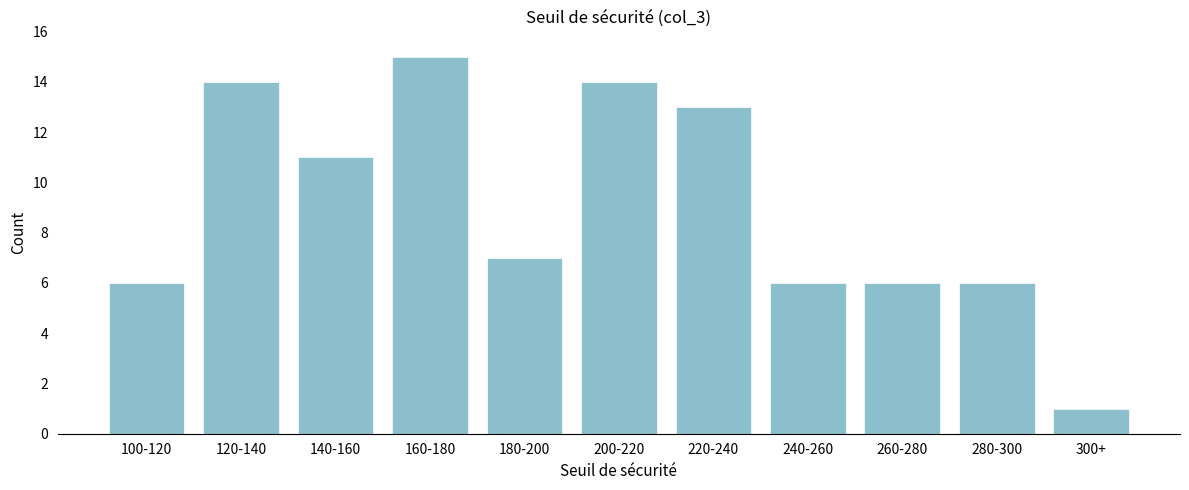

Reading right to left, transcribe all the data shown in this chart.

1	6	6	6	13	14	7	15	11	14	6